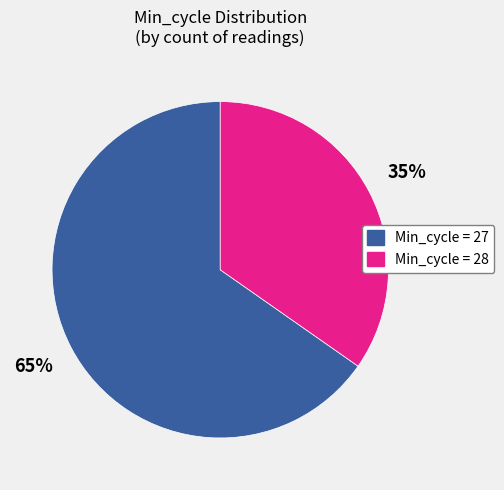

Is there a majority slice in this chart?

Yes